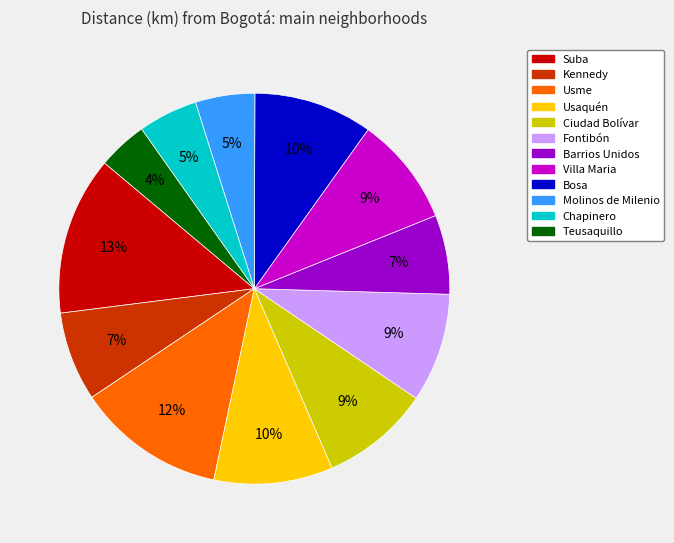

Do Usme and Usaquén together represent more than half of the pie?

No